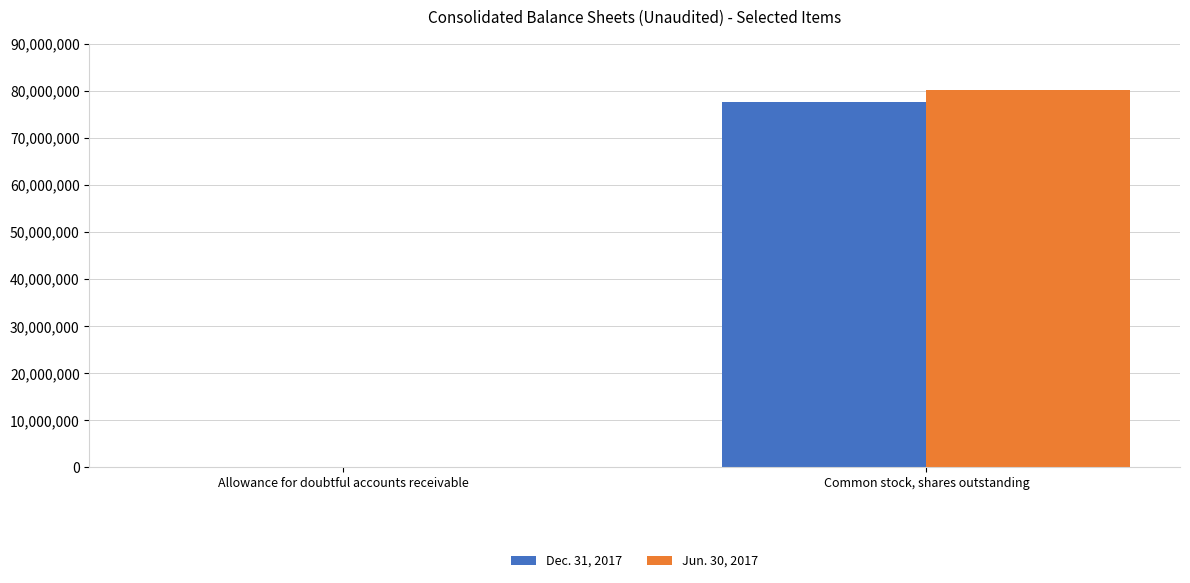

Which series has the largest total across all categories?

Jun. 30, 2017